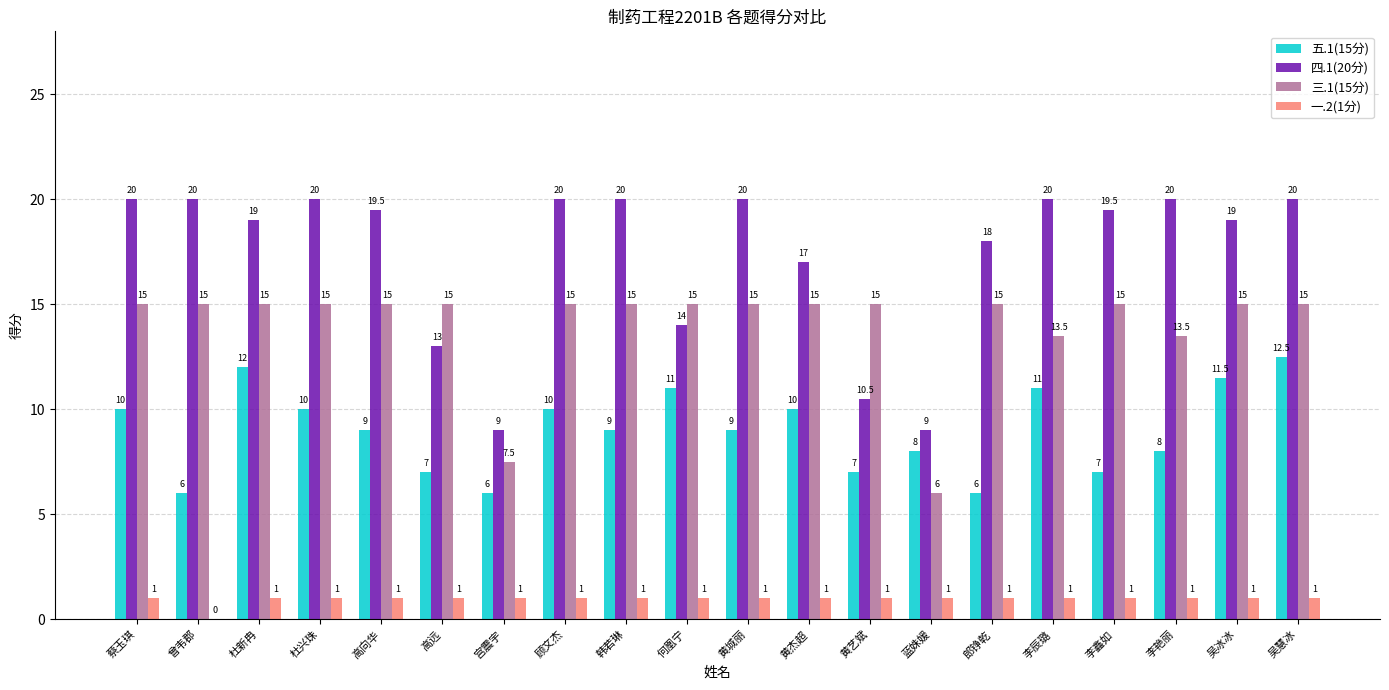

What are all the series names shown in the legend?

五.1(15分), 四.1(20分), 三.1(15分), 一.2(1分)